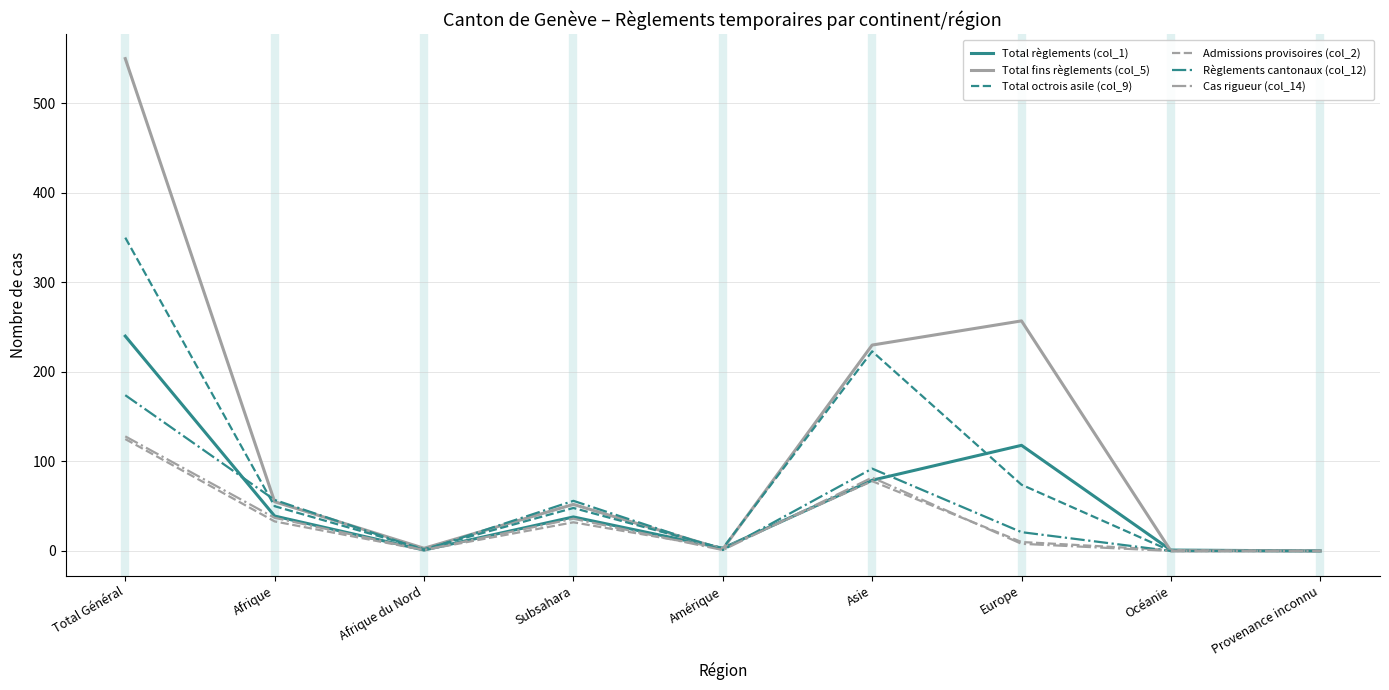

Which series changed the most between Total Général and Provenance inconnu?

Total fins règlements (col_5)